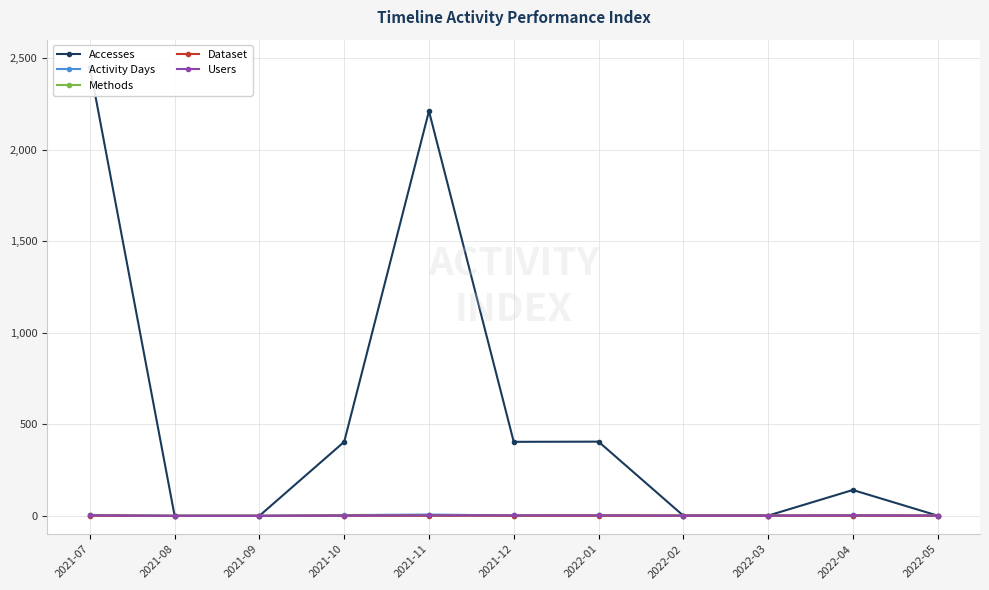

List the series in order of their peak value, lowest first.

Dataset, Methods, Users, Activity Days, Accesses